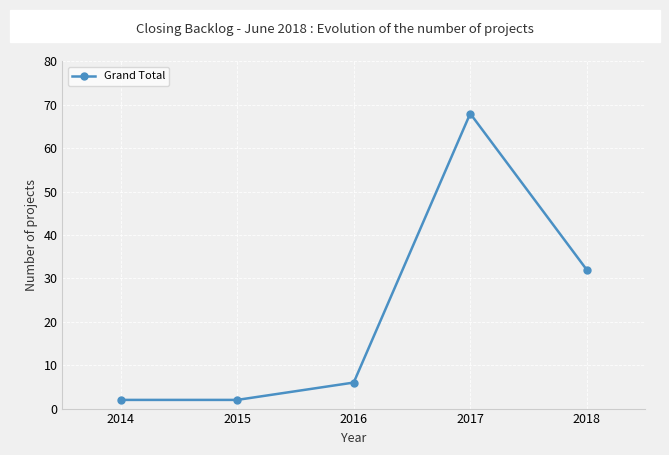

True or false: the data shows 32 at 2018.

True